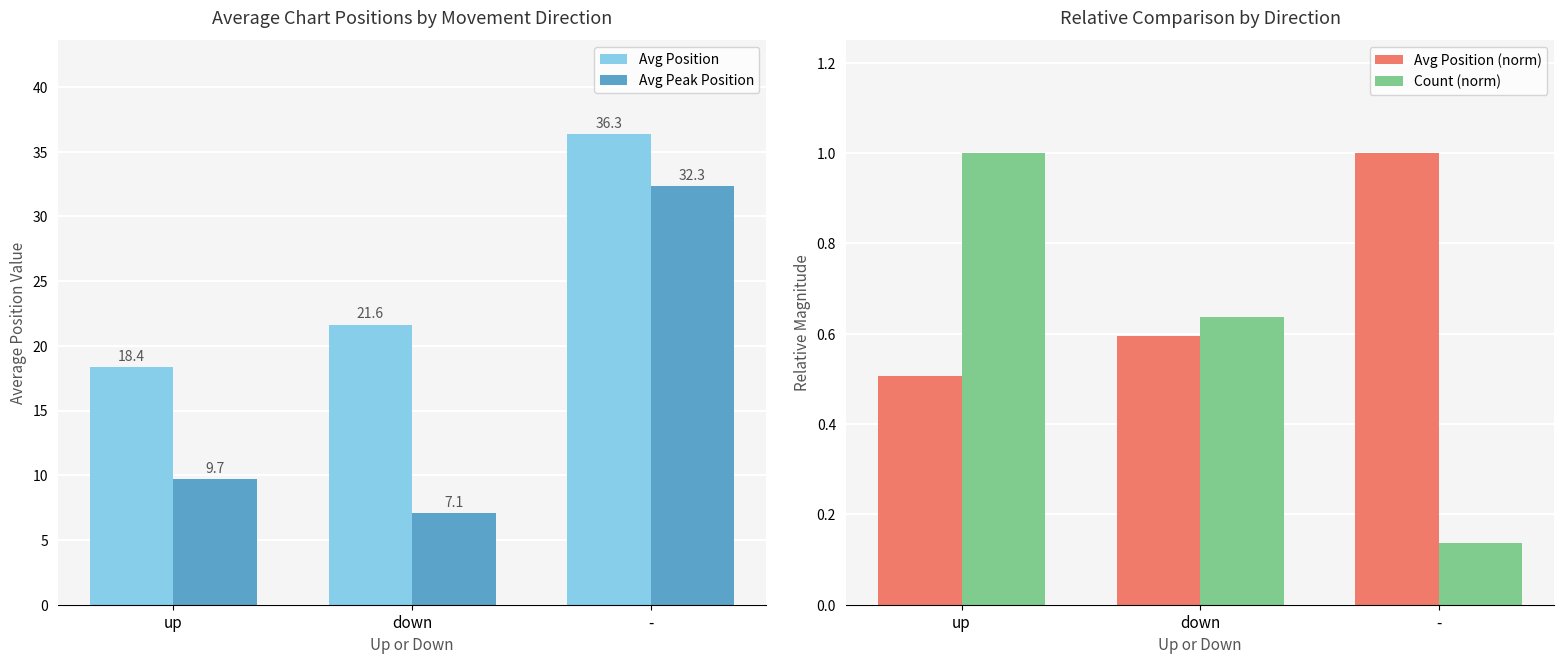

What are all the series names shown in the legend?

Avg Position, Avg Peak Position, Avg Position (norm), Count (norm)